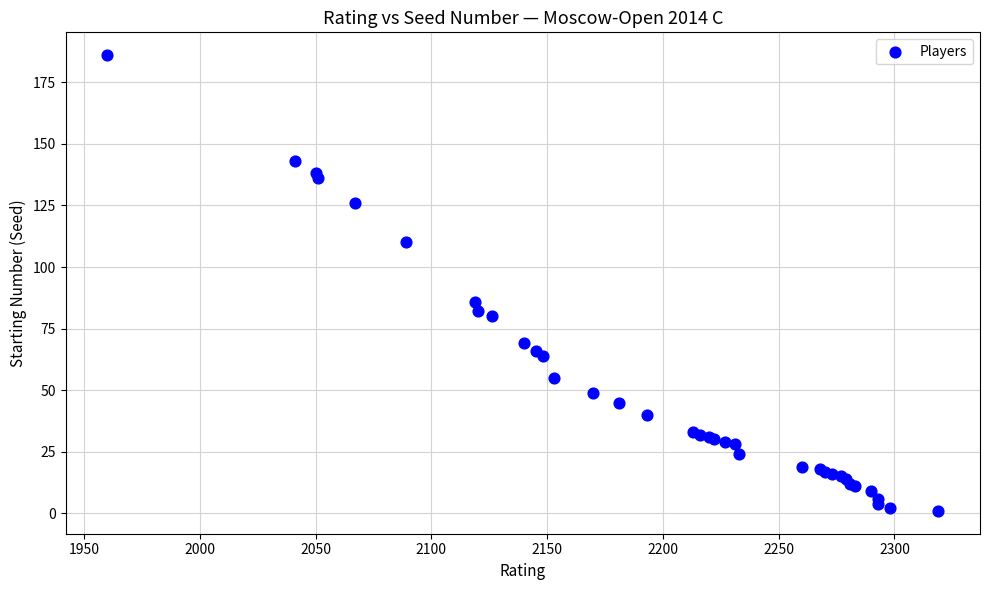

What Y value in the scatter plot is closest to 93?

86